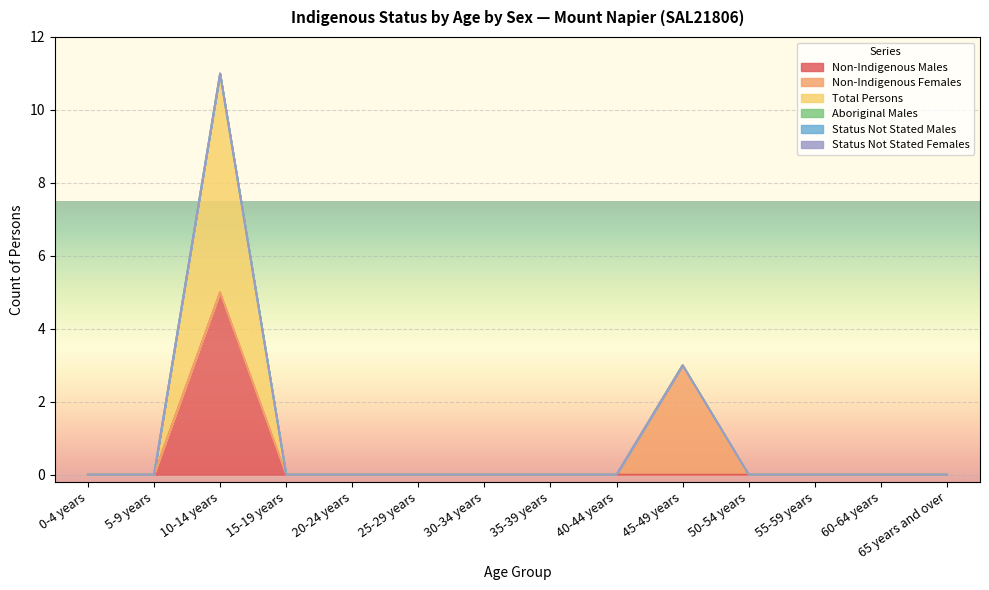

True or false: Aboriginal Males and Status Not Stated Males cross at least once.

False